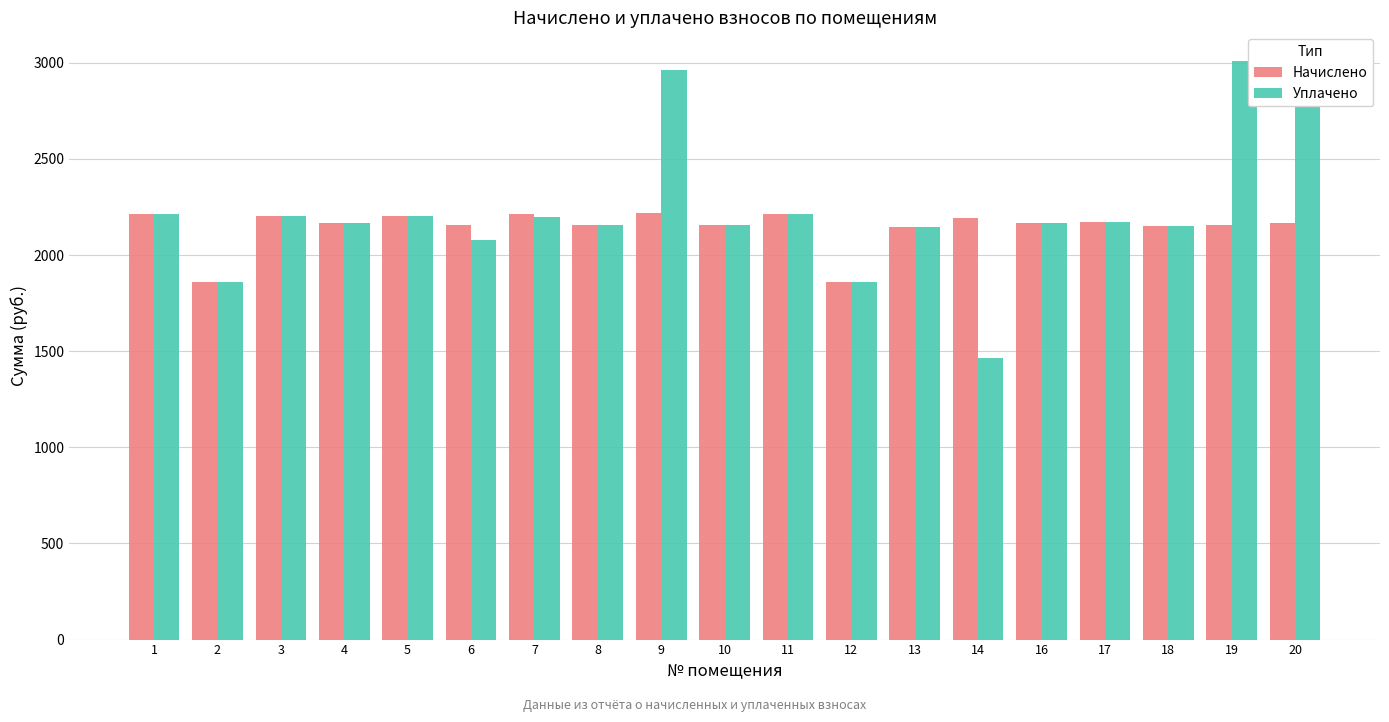

List the series in order of their peak value, lowest first.

Начислено, Уплачено